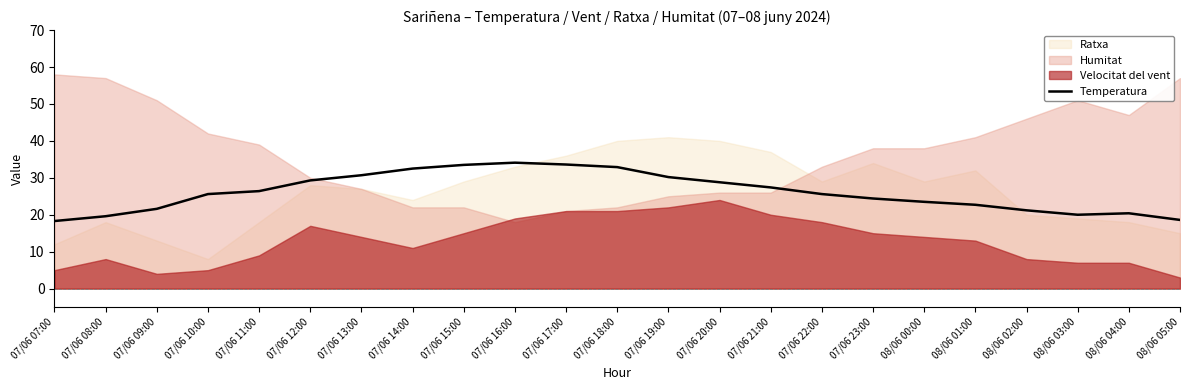

Is it true that Temperatura equals 39.1 at 07/06 22:00?

False